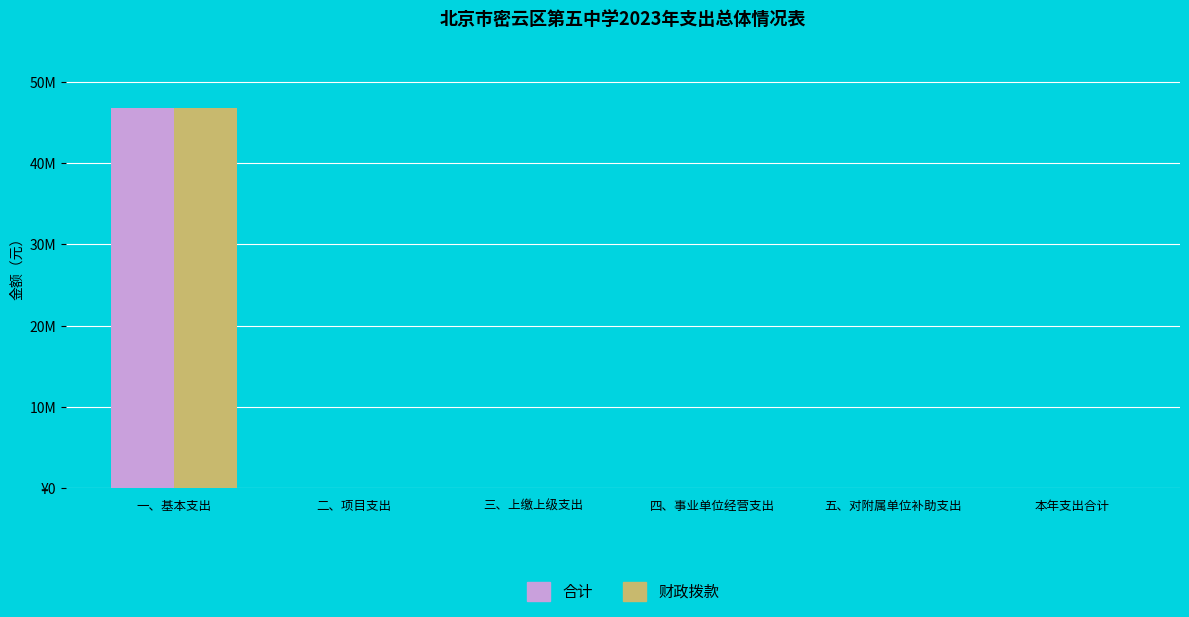

Are the bars horizontal?

No